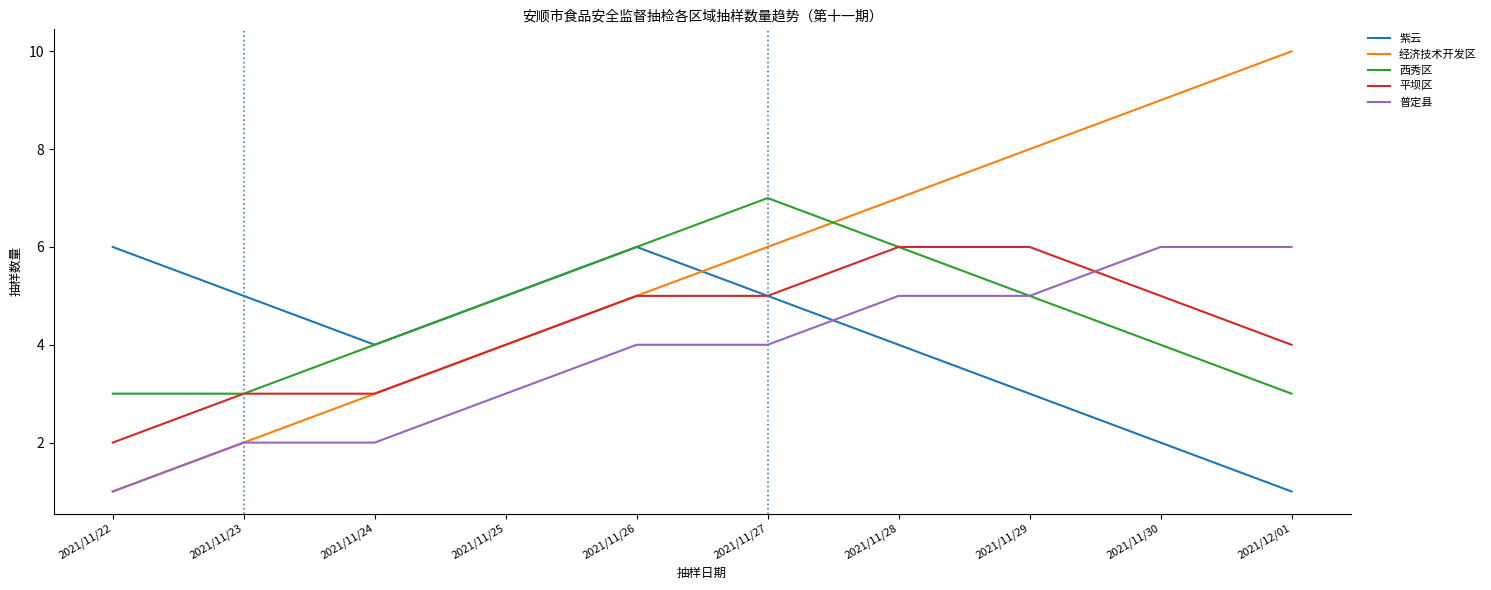

The value of 经济技术开发区 at 2021/11/30 is 9. True or false?

True